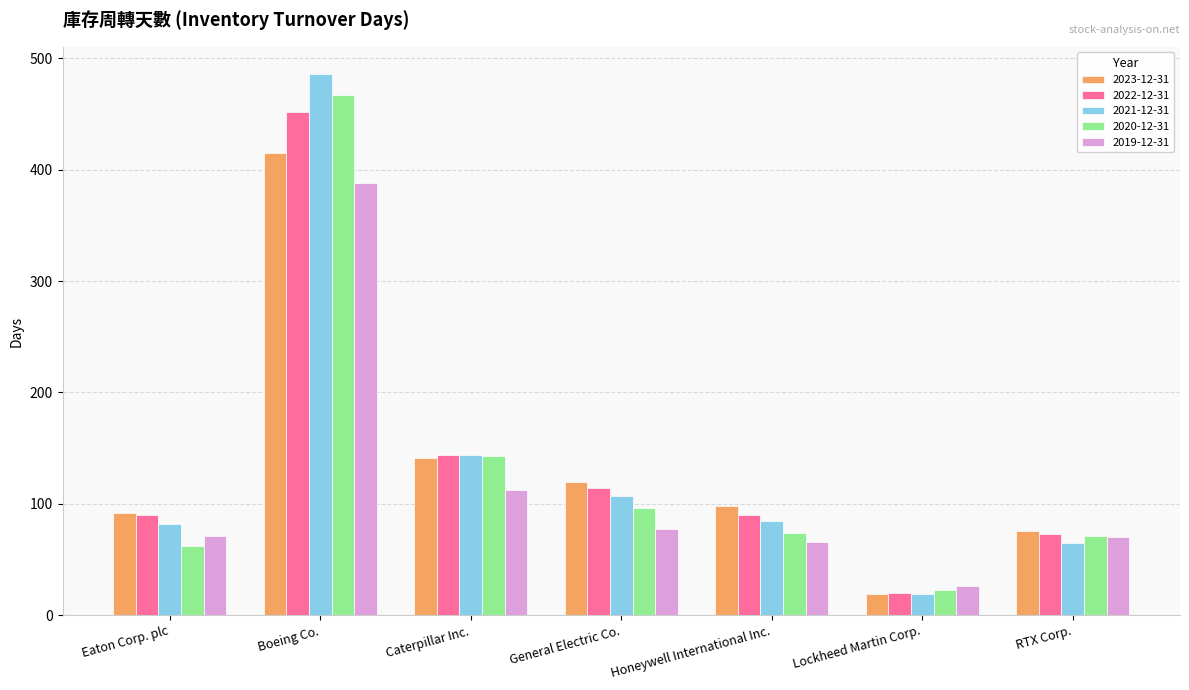

At which label is 2022-12-31 closest to 236?

Caterpillar Inc.